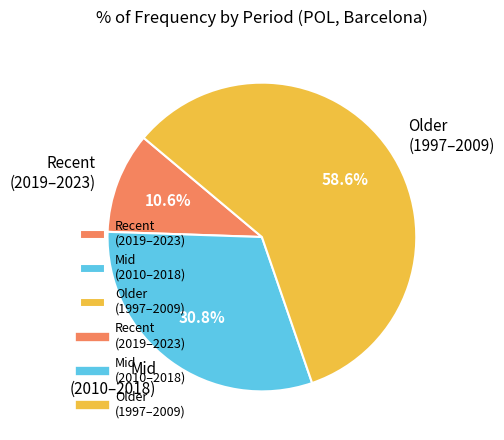

Approximately how many times larger is the value at Mid (2010–2018) compared to Older (1997–2009)?

0.5